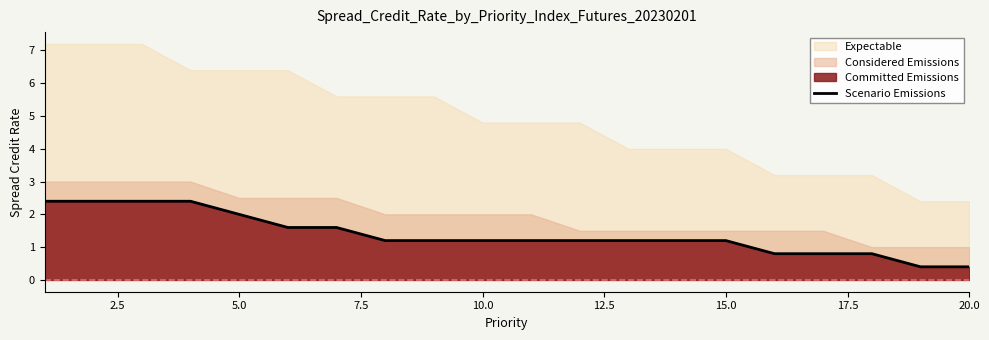

What is the minimum value for Scenario Emissions?

0.4